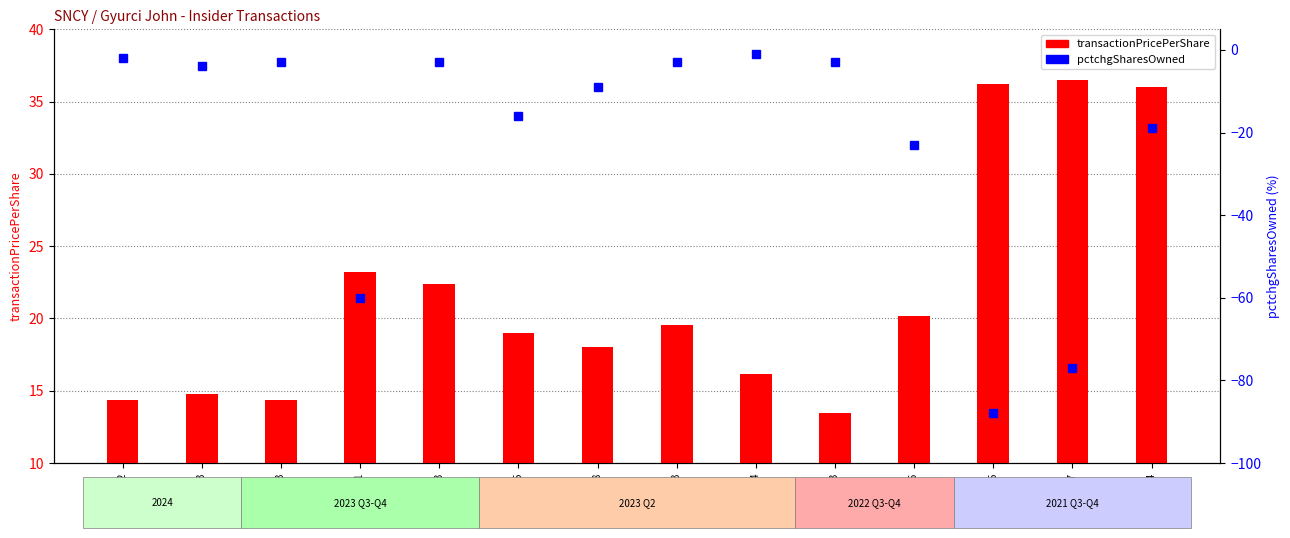

Is it true that transactionPricePerShare equals 21.6 at 2024-01-03?

False